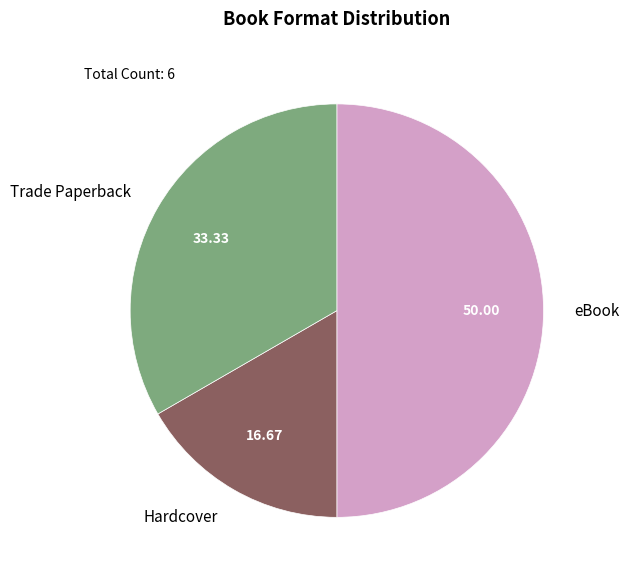

How many segments does this pie chart have?

3